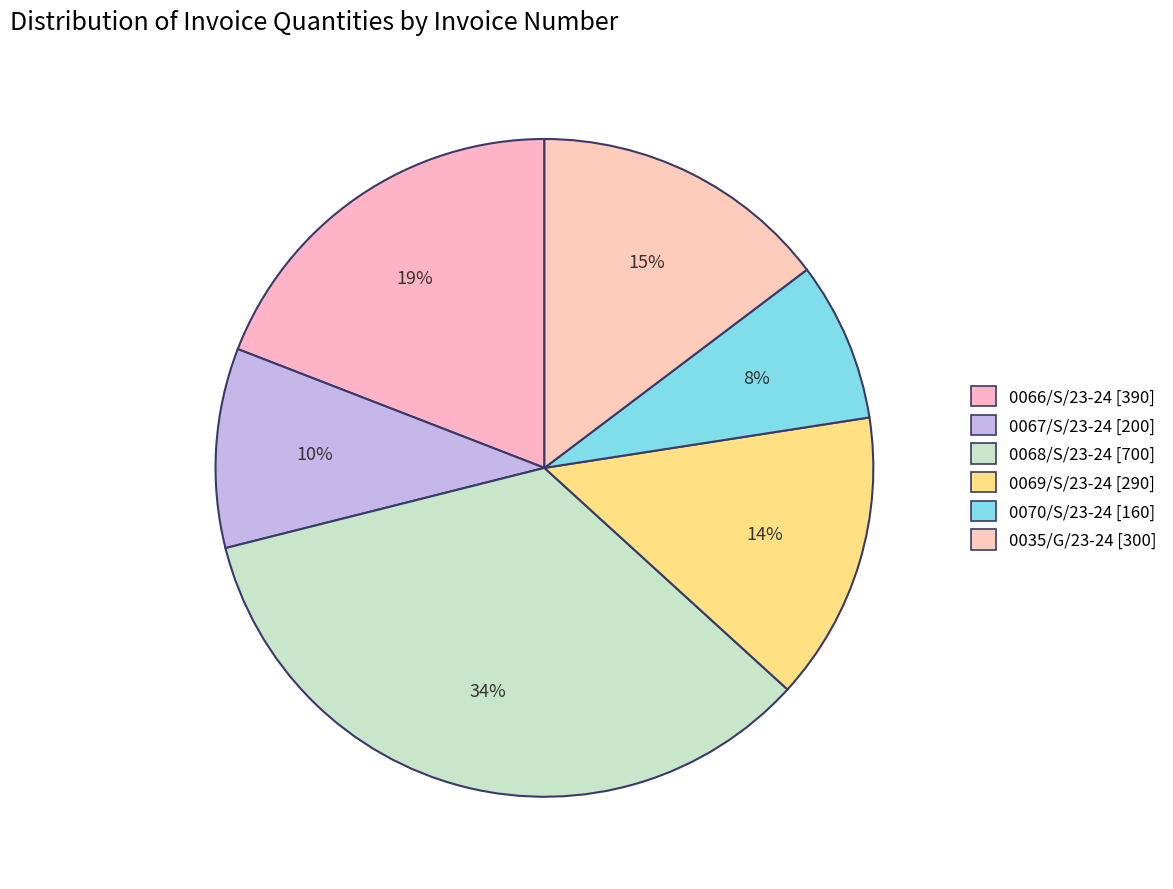

To the nearest percent, what is the average slice percentage?

17%